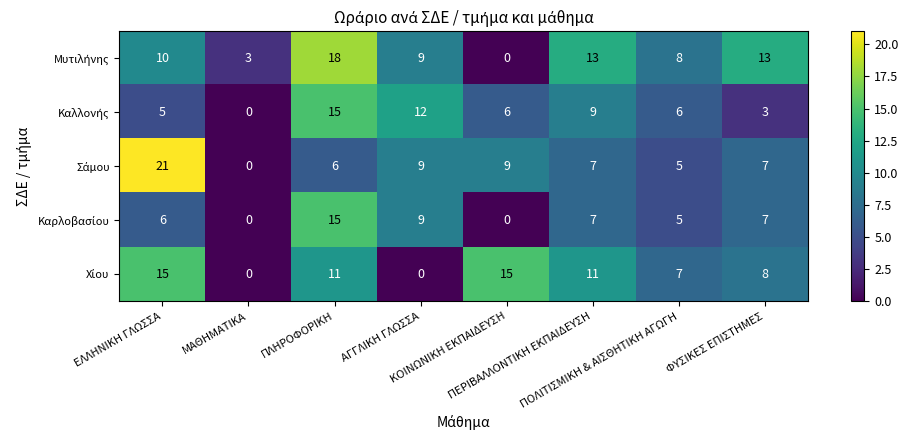

What is the greatest value displayed?

21